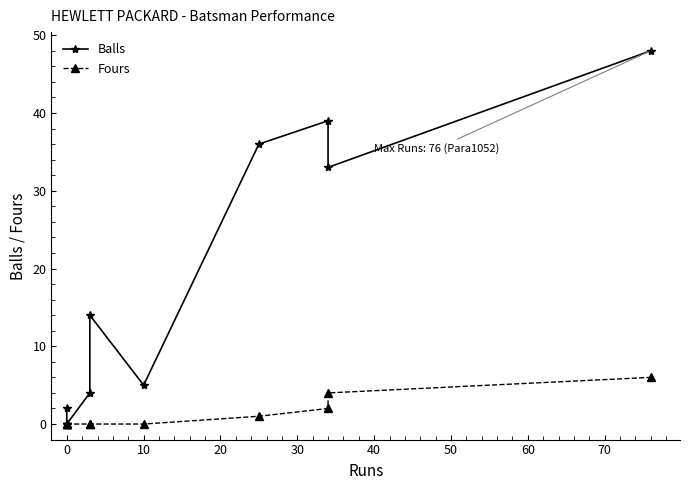

What are all the series names shown in the legend?

Balls, Fours